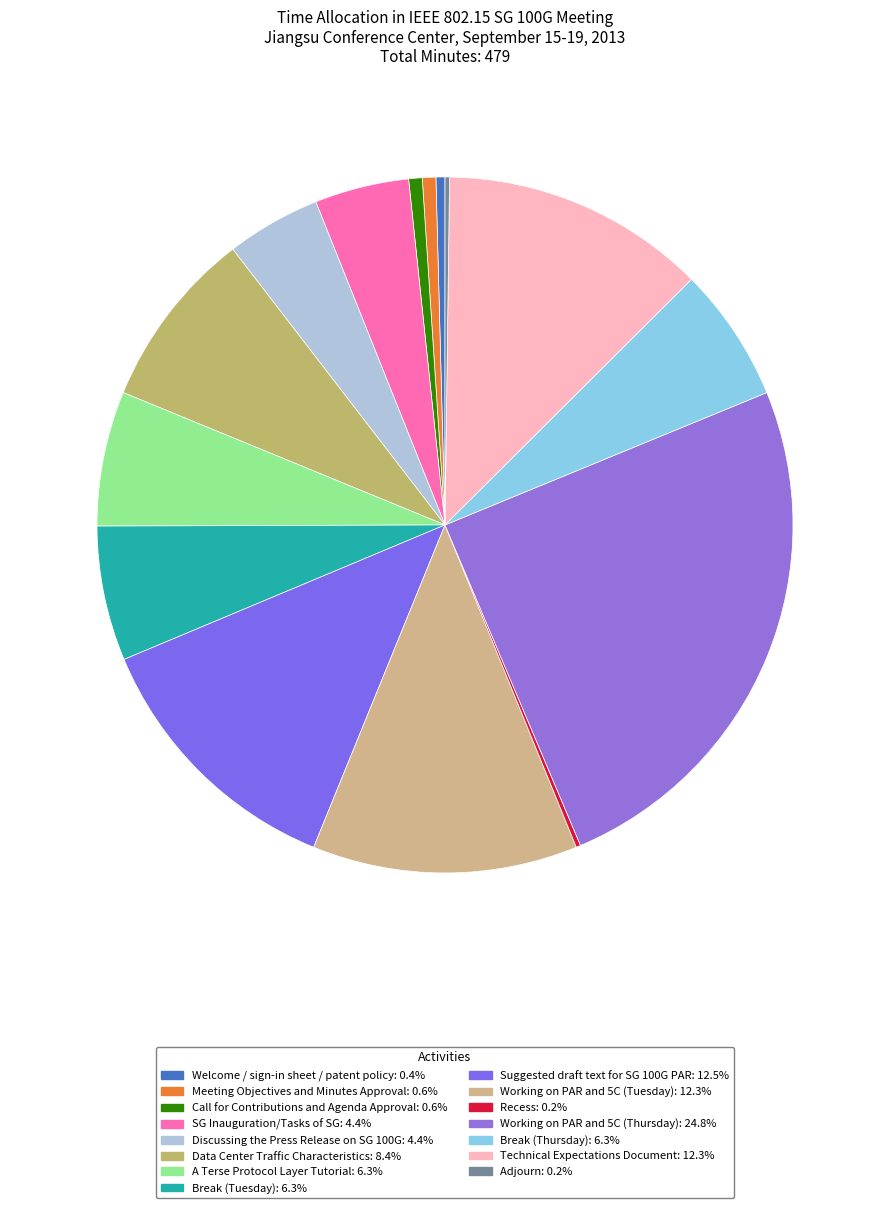

To the nearest percent, what is the average slice percentage?

7%